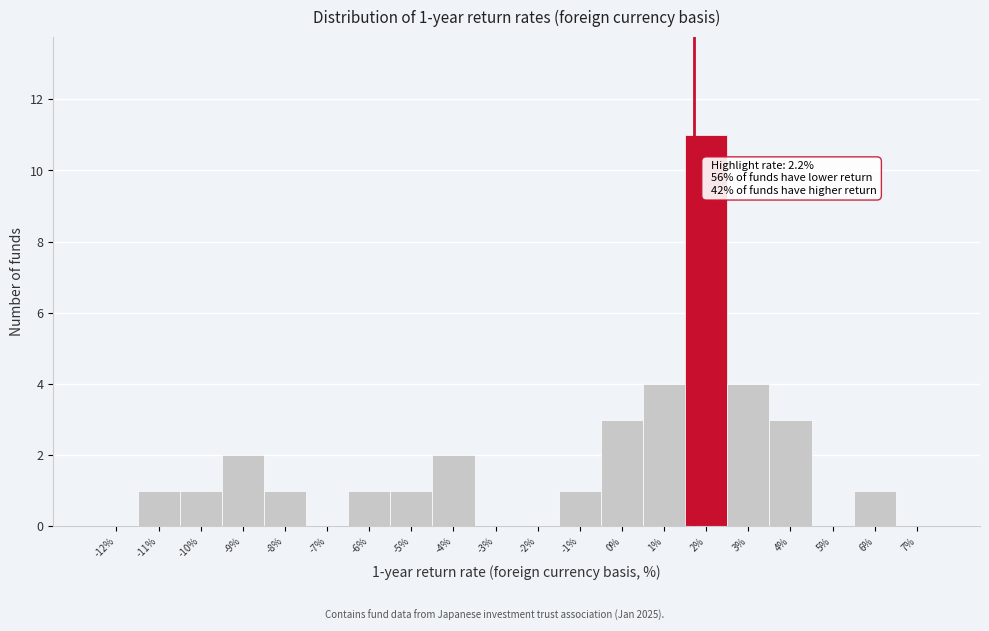

Reading right to left, transcribe all the data shown in this chart.

7%=0	6%=1	5%=0	4%=3	3%=4	2%=11	1%=4	0%=3	-1%=1	-2%=0	-3%=0	-4%=2	-5%=1	-6%=1	-7%=0	-8%=1	-9%=2	-10%=1	-11%=1	-12%=0